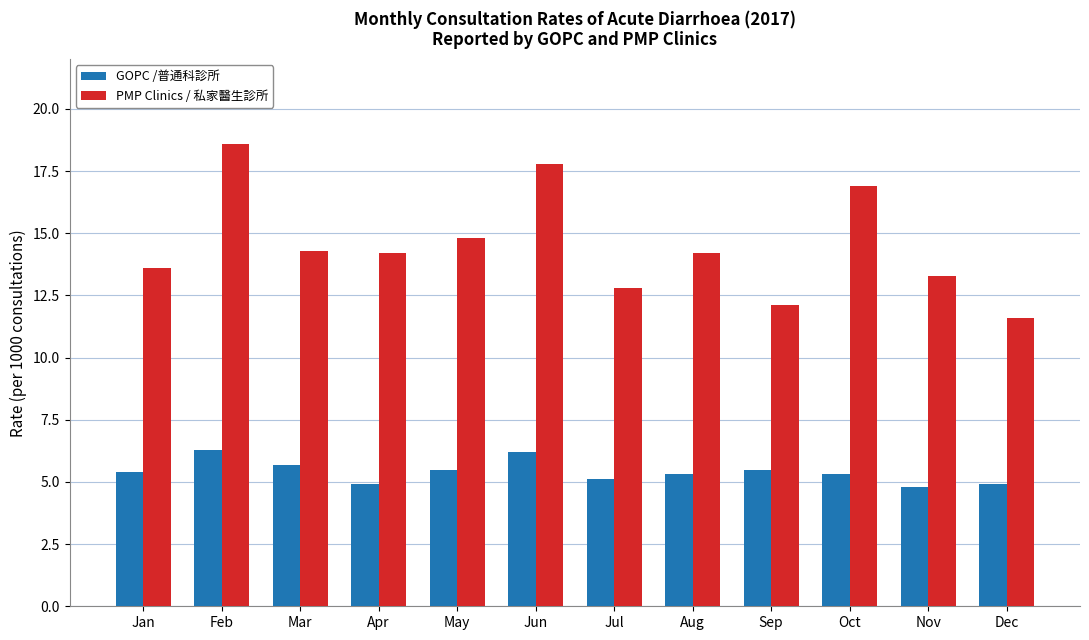

Count the number of categories in the chart.

12